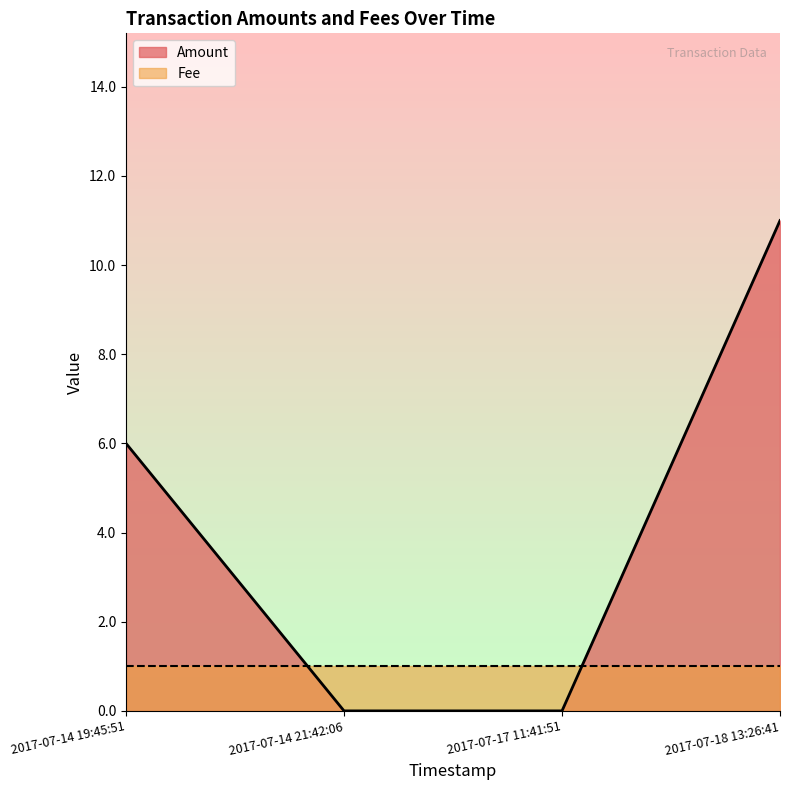

What is the greatest value displayed?

11